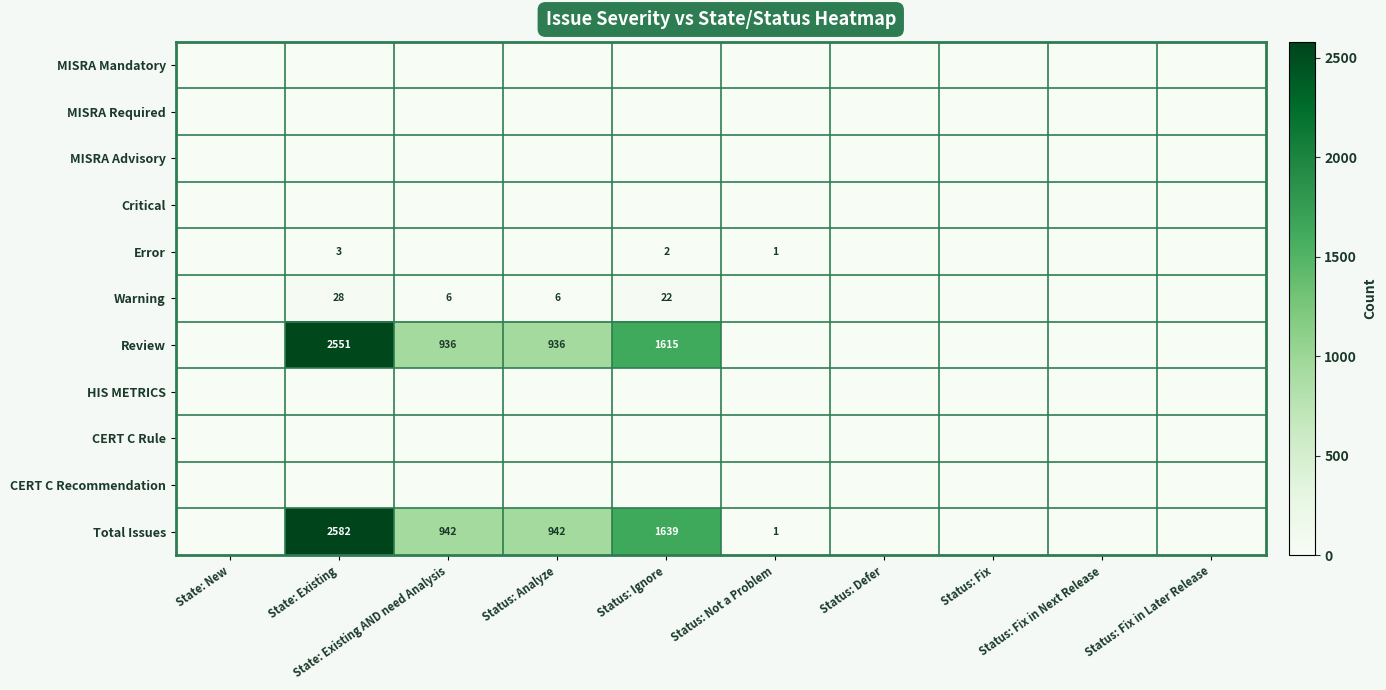

The value of Review at State: Existing is 2551. True or false?

True